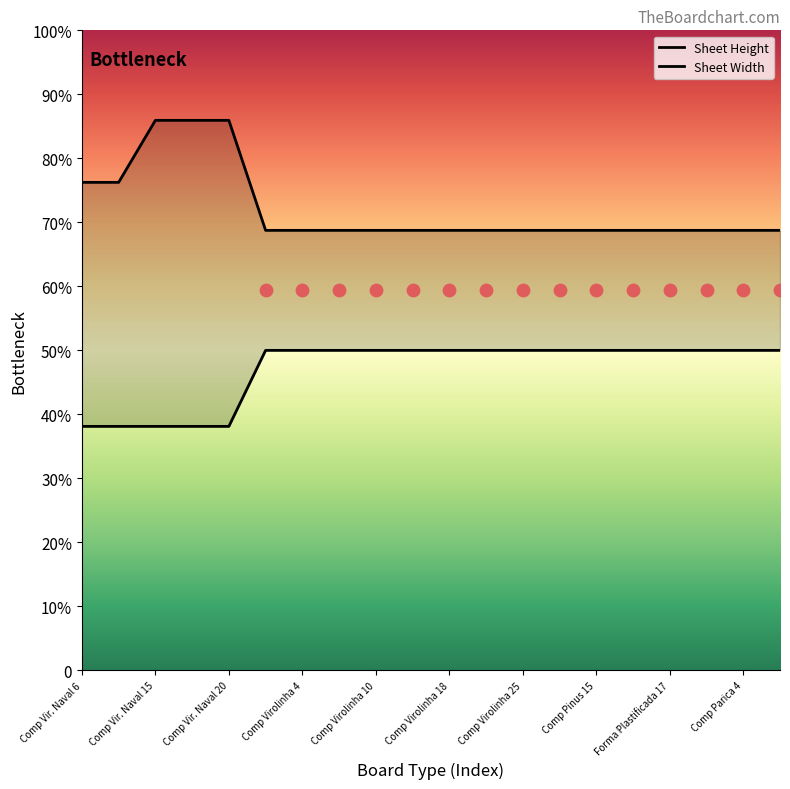

Which series reaches the minimum Y coordinate?

Sheet Width